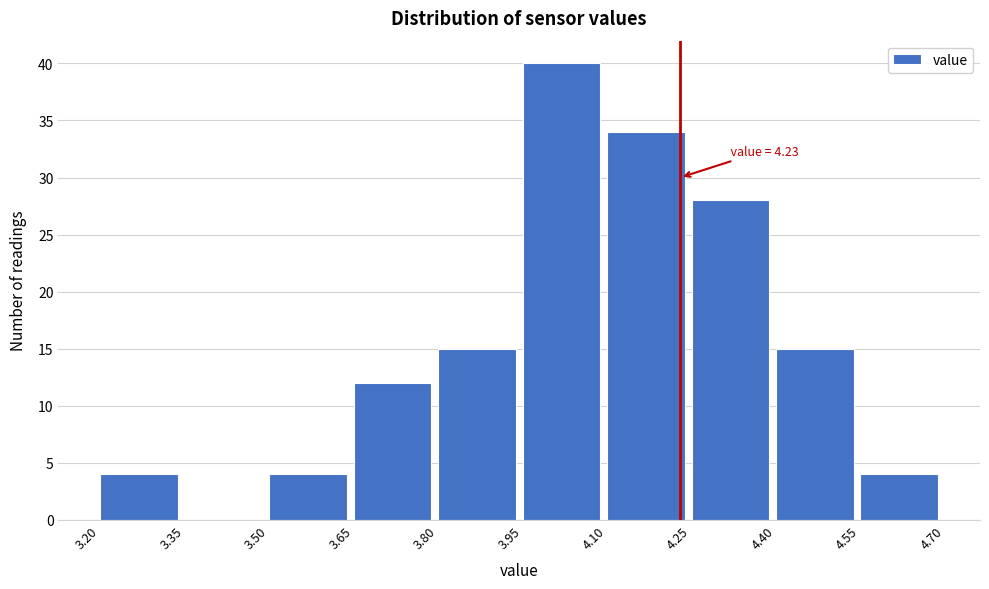

Over which range of the x-axis is the bar tallest?

3.95 to 4.10